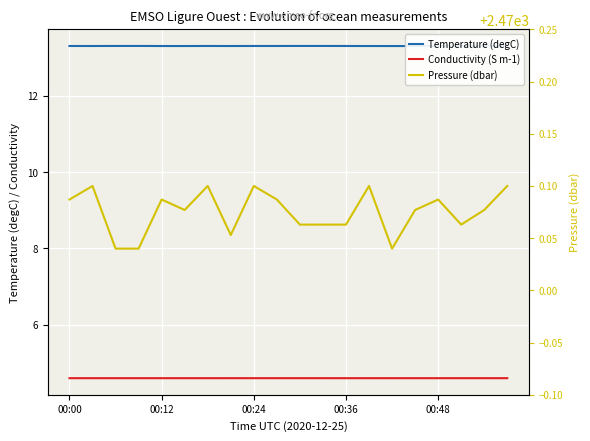

Reading left to right, extract all data points from this chart.

Temperature (degC): 13.3	13.3	13.3	13.3	13.3	13.3	13.3	13.3	13.3	13.3	13.3	13.3	13.3	13.3	13.3	13.3	13.3	13.3	13.3	13.3
Conductivity (S m-1): 4.6	4.6	4.6	4.6	4.6	4.6	4.6	4.6	4.6	4.6	4.6	4.6	4.6	4.6	4.6	4.6	4.6	4.6	4.6	4.6
Pressure (dbar): 2470.1	2470.1	2470.0	2470.0	2470.1	2470.1	2470.1	2470.1	2470.1	2470.1	2470.1	2470.1	2470.1	2470.1	2470.0	2470.1	2470.1	2470.1	2470.1	2470.1